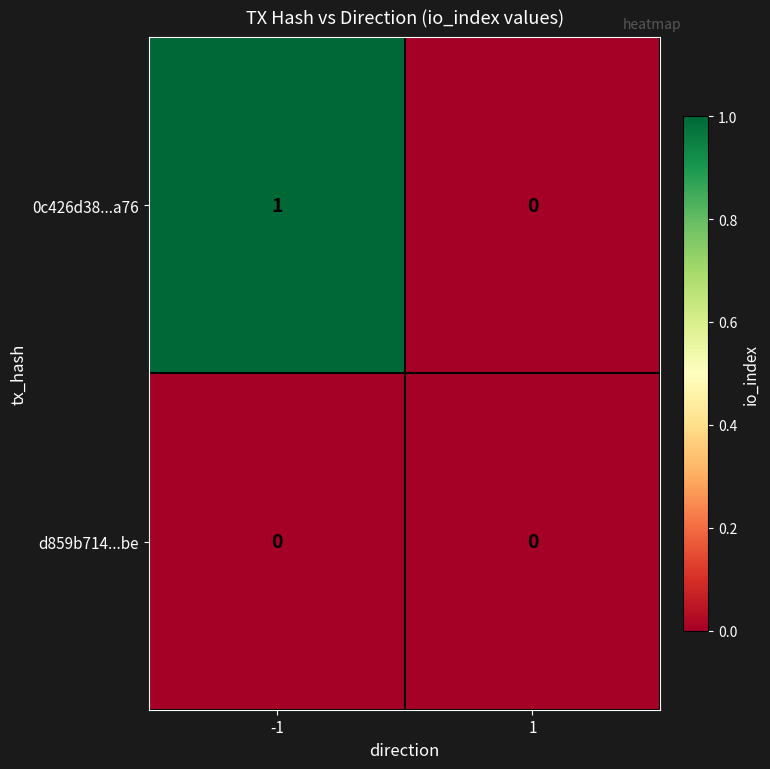

Which series has the largest total across all categories?

0c426d38...a76